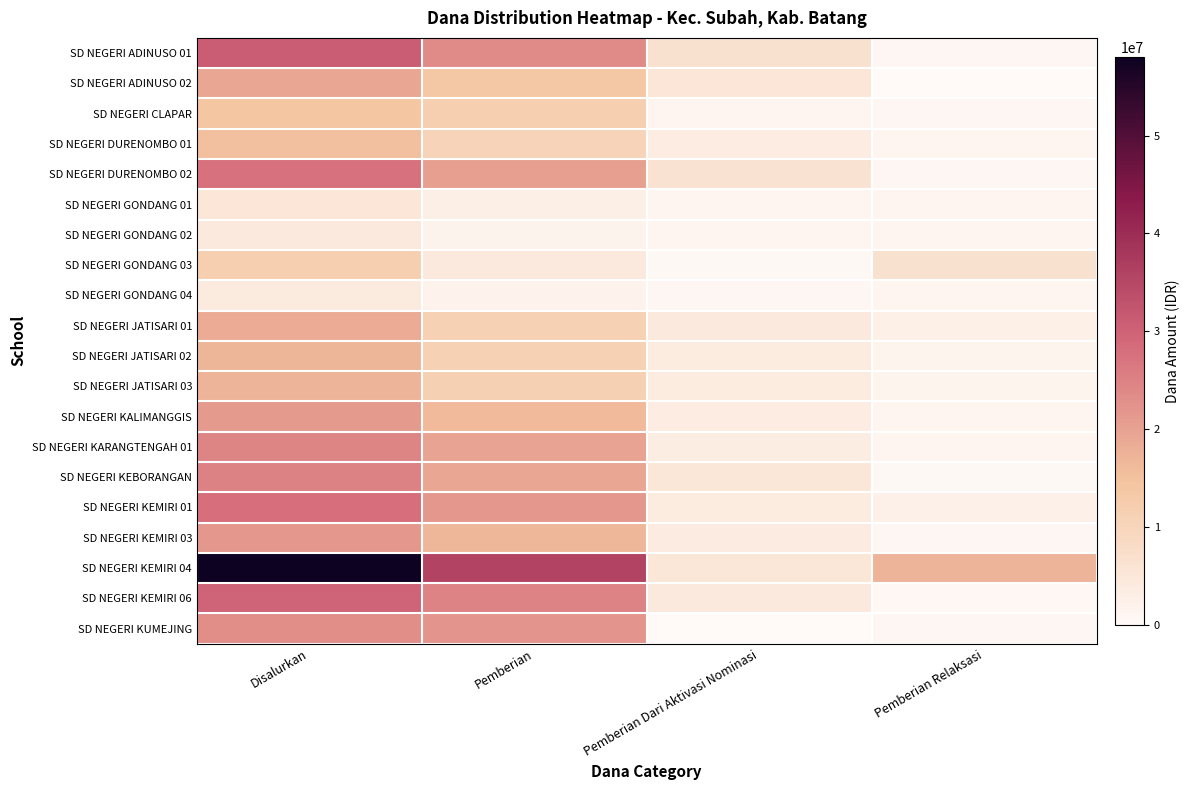

Reading left to right, extract all data points from this chart.

SD NEGERI ADINUSO 01: Disalurkan=31050000	Pemberian=23400000	Pemberian Dari Aktivasi Nominasi=6750000	Pemberian Relaksasi=900000
SD NEGERI ADINUSO 02: Disalurkan=19125000	Pemberian=13725000	Pemberian Dari Aktivasi Nominasi=5400000	Pemberian Relaksasi=0
SD NEGERI CLAPAR: Disalurkan=14175000	Pemberian=11925000	Pemberian Dari Aktivasi Nominasi=1350000	Pemberian Relaksasi=900000
SD NEGERI DURENOMBO 01: Disalurkan=15300000	Pemberian=10350000	Pemberian Dari Aktivasi Nominasi=3600000	Pemberian Relaksasi=1350000
SD NEGERI DURENOMBO 02: Disalurkan=27450000	Pemberian=20250000	Pemberian Dari Aktivasi Nominasi=6300000	Pemberian Relaksasi=900000
SD NEGERI GONDANG 01: Disalurkan=5400000	Pemberian=2925000	Pemberian Dari Aktivasi Nominasi=1350000	Pemberian Relaksasi=1125000
SD NEGERI GONDANG 02: Disalurkan=4500000	Pemberian=1800000	Pemberian Dari Aktivasi Nominasi=1350000	Pemberian Relaksasi=1350000
SD NEGERI GONDANG 03: Disalurkan=11700000	Pemberian=4500000	Pemberian Dari Aktivasi Nominasi=450000	Pemberian Relaksasi=6750000
SD NEGERI GONDANG 04: Disalurkan=4275000	Pemberian=2025000	Pemberian Dari Aktivasi Nominasi=900000	Pemberian Relaksasi=1350000
SD NEGERI JATISARI 01: Disalurkan=18450000	Pemberian=11250000	Pemberian Dari Aktivasi Nominasi=4500000	Pemberian Relaksasi=2700000
SD NEGERI JATISARI 02: Disalurkan=16875000	Pemberian=11250000	Pemberian Dari Aktivasi Nominasi=4050000	Pemberian Relaksasi=1575000
SD NEGERI JATISARI 03: Disalurkan=17100000	Pemberian=11475000	Pemberian Dari Aktivasi Nominasi=4050000	Pemberian Relaksasi=1575000
SD NEGERI KALIMANGGIS: Disalurkan=21150000	Pemberian=16200000	Pemberian Dari Aktivasi Nominasi=3600000	Pemberian Relaksasi=1350000
SD NEGERI KARANGTENGAH 01: Disalurkan=24525000	Pemberian=19800000	Pemberian Dari Aktivasi Nominasi=3375000	Pemberian Relaksasi=1350000
SD NEGERI KEBORANGAN: Disalurkan=24975000	Pemberian=19350000	Pemberian Dari Aktivasi Nominasi=5175000	Pemberian Relaksasi=450000
SD NEGERI KEMIRI 01: Disalurkan=27900000	Pemberian=21375000	Pemberian Dari Aktivasi Nominasi=4050000	Pemberian Relaksasi=2475000
SD NEGERI KEMIRI 03: Disalurkan=21375000	Pemberian=16650000	Pemberian Dari Aktivasi Nominasi=3825000	Pemberian Relaksasi=900000
SD NEGERI KEMIRI 04: Disalurkan=58050000	Pemberian=35775000	Pemberian Dari Aktivasi Nominasi=5175000	Pemberian Relaksasi=17100000
SD NEGERI KEMIRI 06: Disalurkan=29925000	Pemberian=24750000	Pemberian Dari Aktivasi Nominasi=4500000	Pemberian Relaksasi=675000
SD NEGERI KUMEJING: Disalurkan=22950000	Pemberian=22050000	Pemberian Dari Aktivasi Nominasi=0	Pemberian Relaksasi=900000